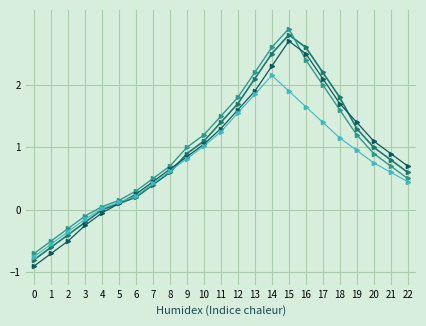

How many categories are shown in the chart?

23